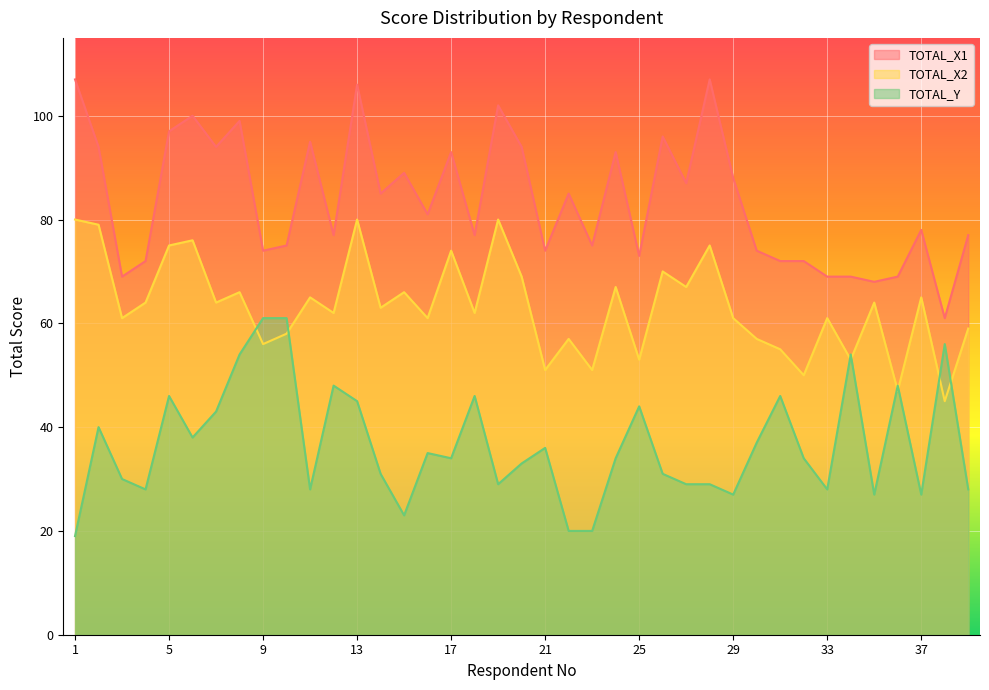

What is the lowest value of the TOTAL_X2 series?

45